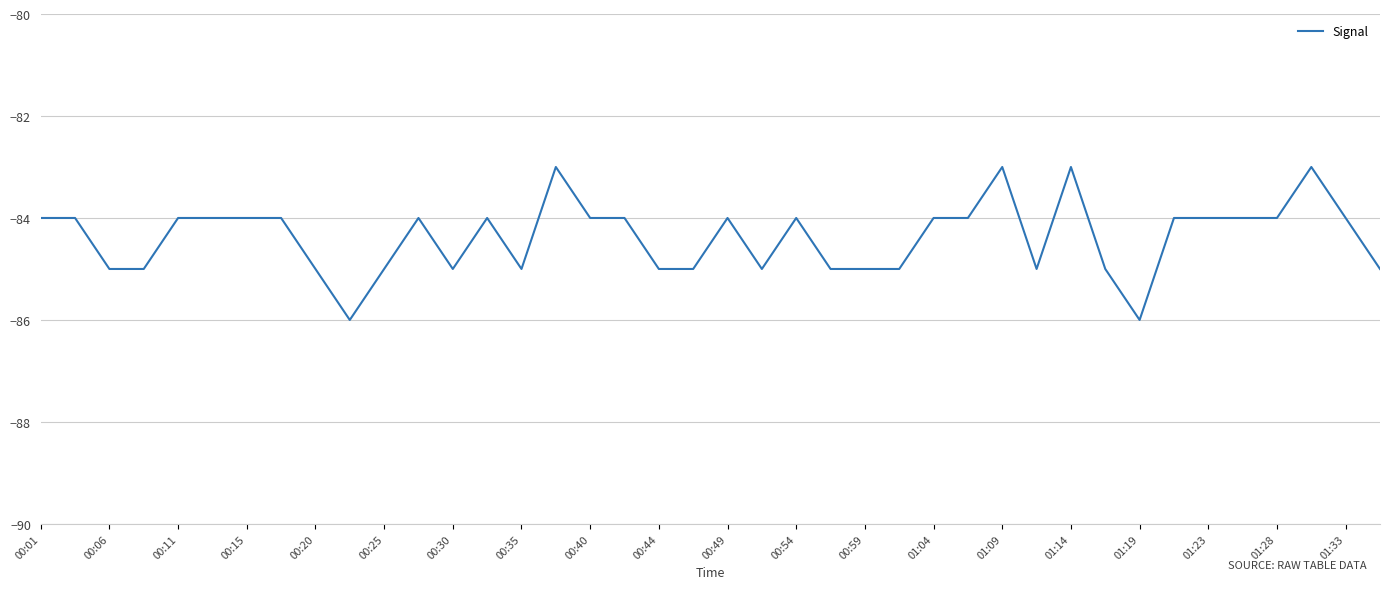

What is the greatest value displayed?

-83